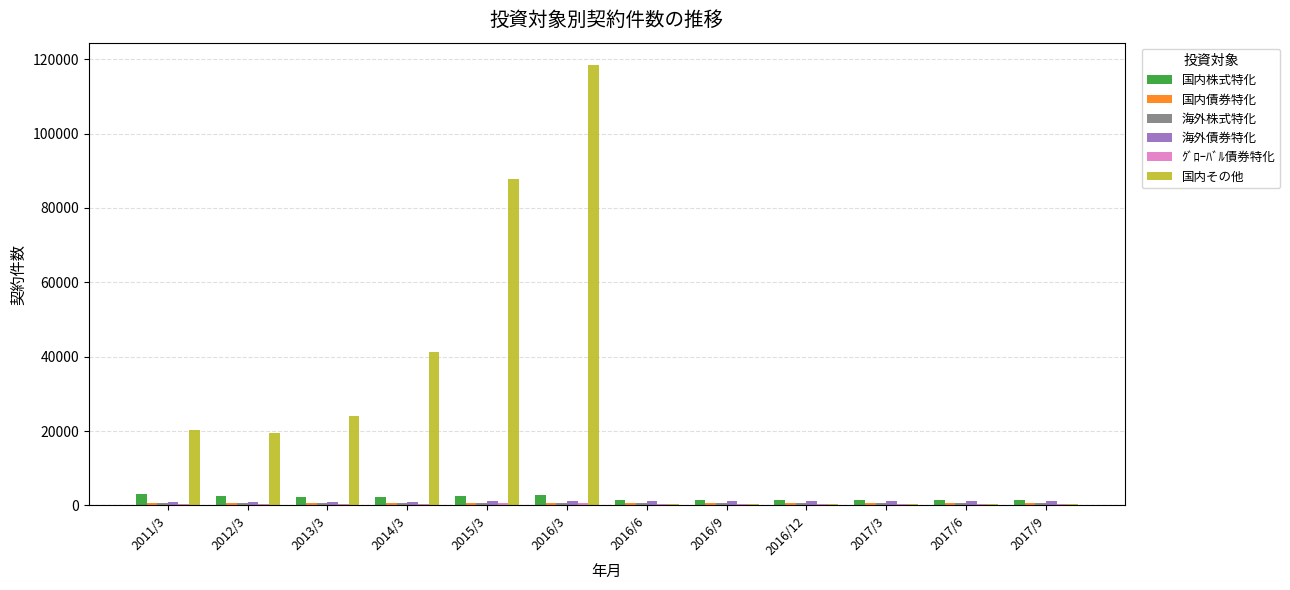

How many series are shown in this chart?

6